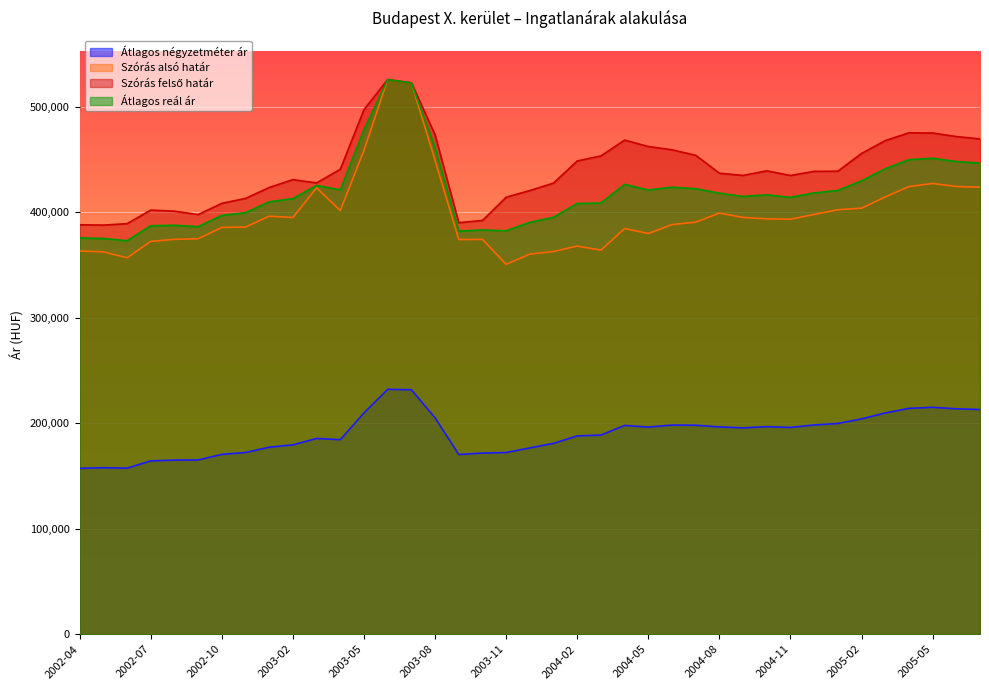

In Szórás alsó határ, how many points are lower than both neighbors (excluding endpoints)?

8